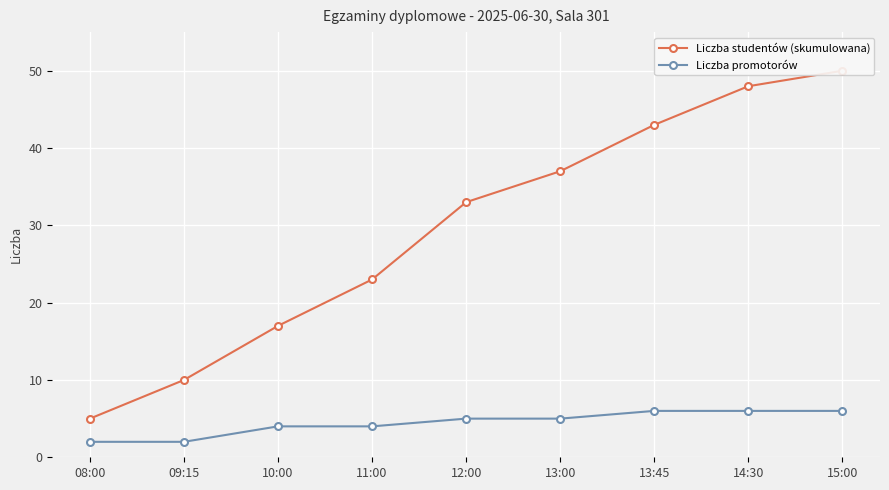

What is the label of the 7th point from the right?

10:00